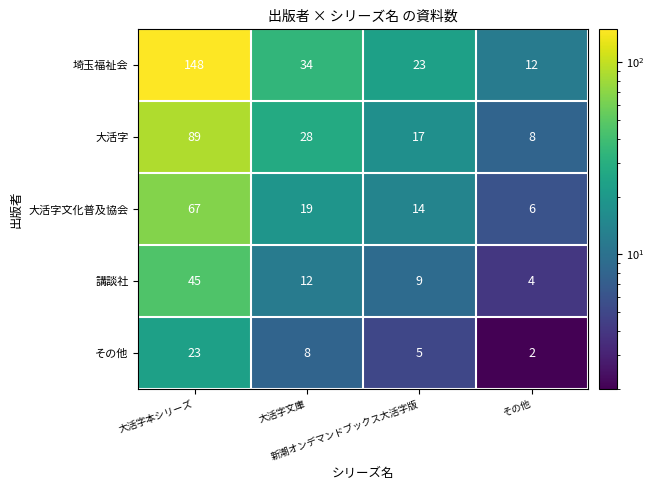

At 大活字本シリーズ, list the series in order from largest to smallest.

埼玉福祉会, 大活字, 大活字文化普及協会, 講談社, その他